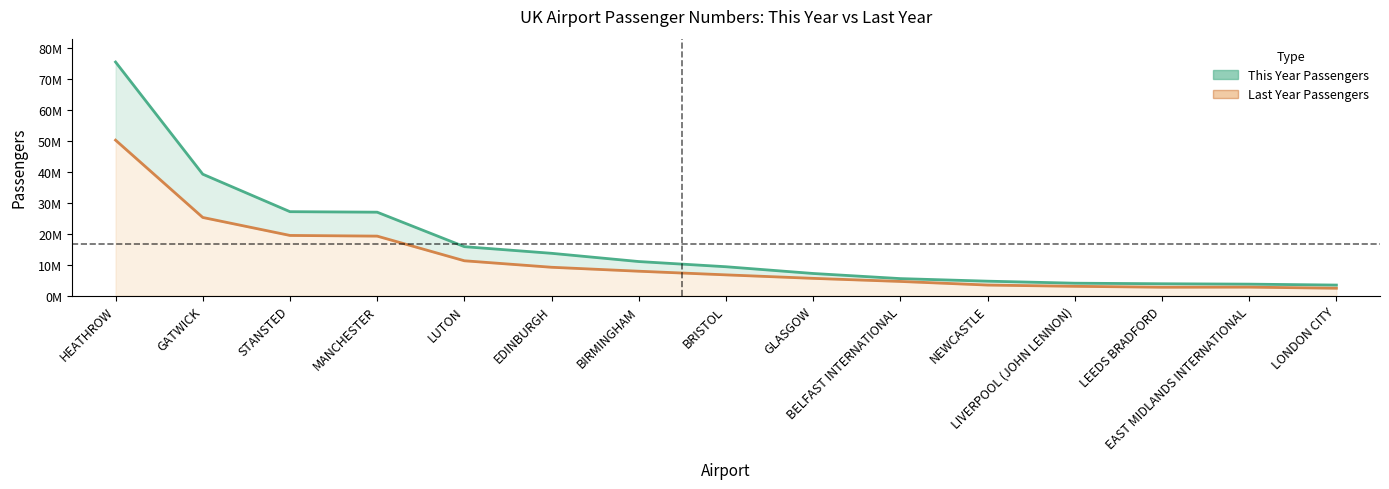

What is the sum of all This Year Passengers values?

250748483